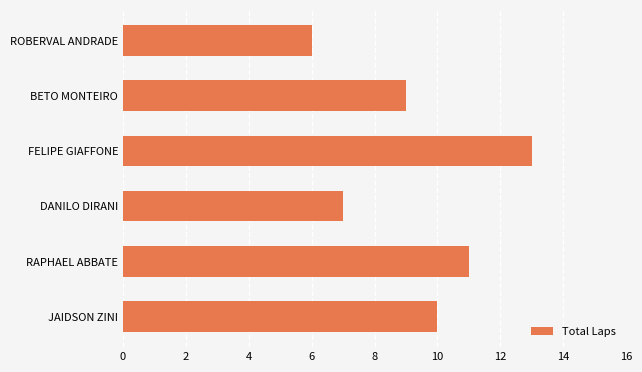

Which has a higher value, BETO MONTEIRO or DANILO DIRANI?

BETO MONTEIRO